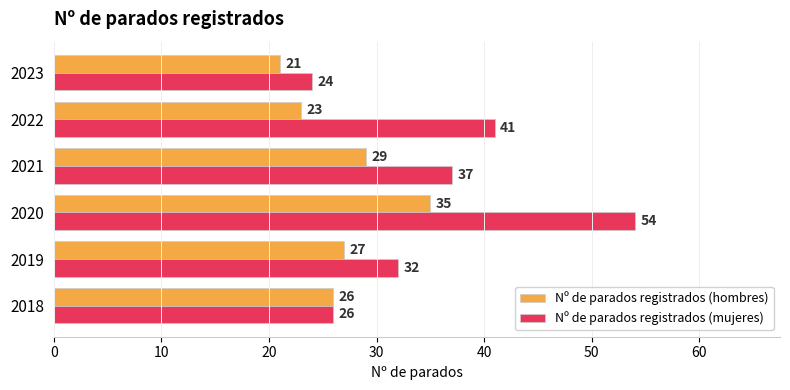

Between 2019 and 2021, which series saw the biggest shift?

Nº de parados registrados (mujeres)